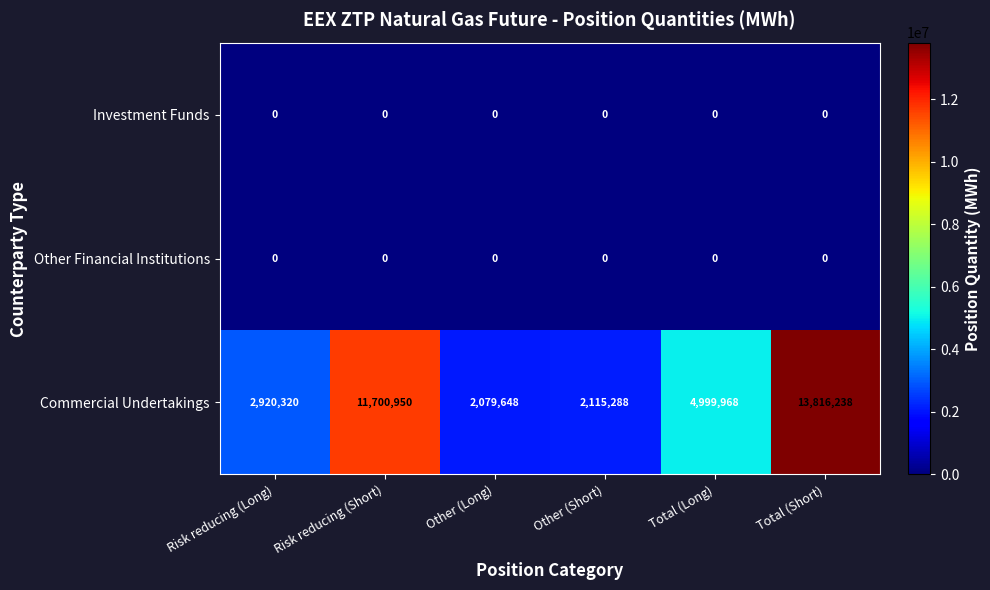

At which category is the sum across all series the highest?

Total (Short)